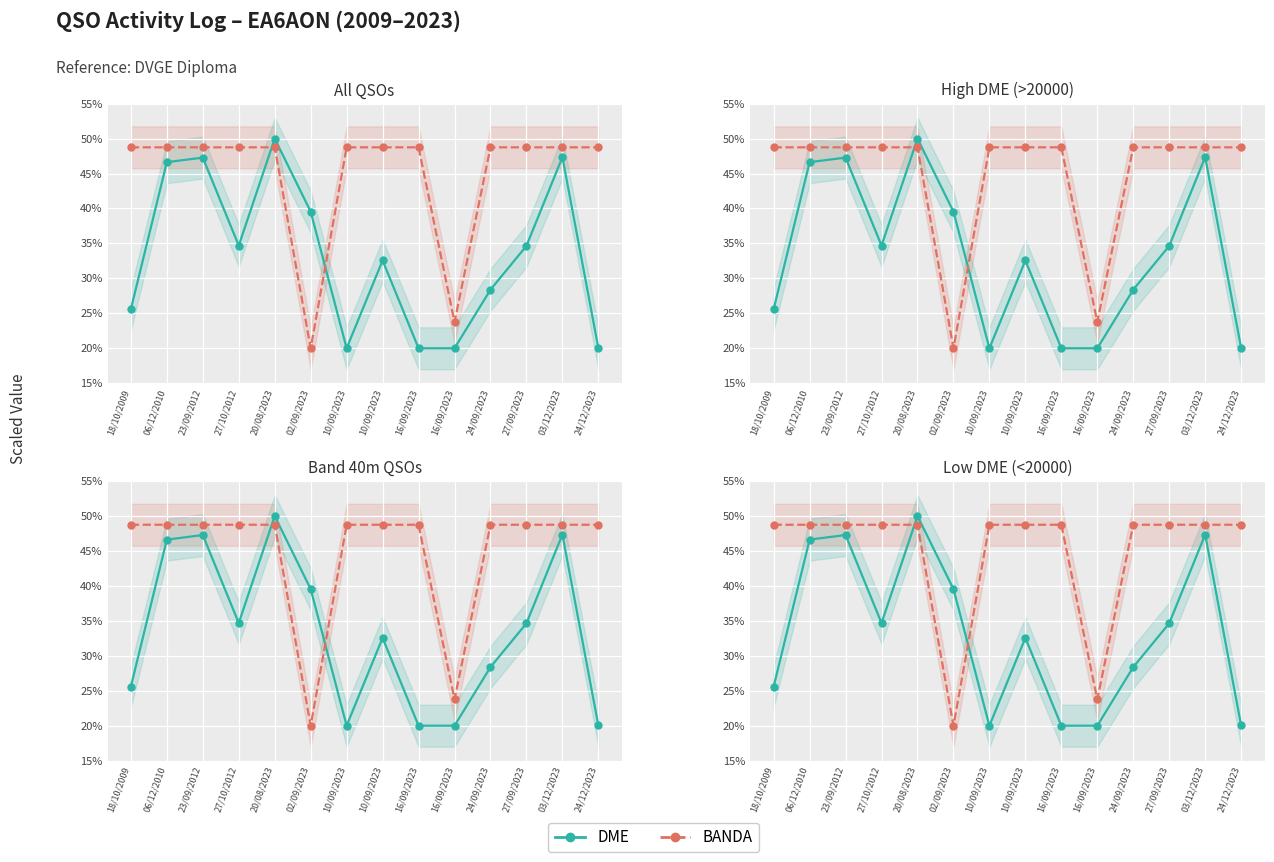

Is this an area chart (filled region under the line)?

No